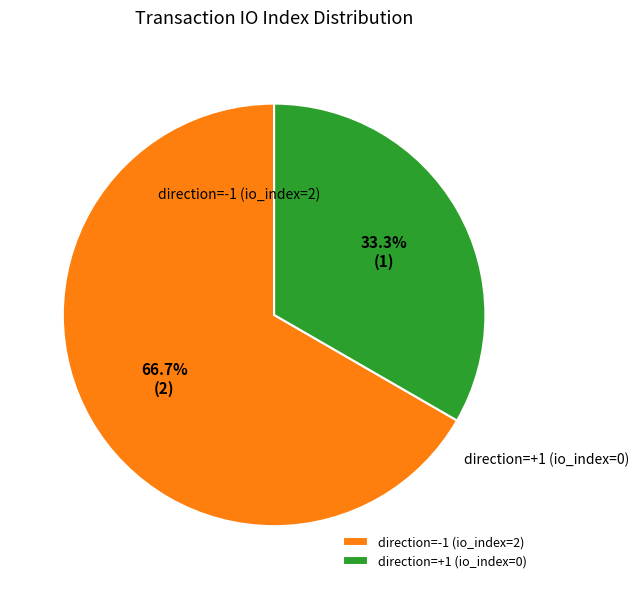

How many slices are in this pie chart?

2